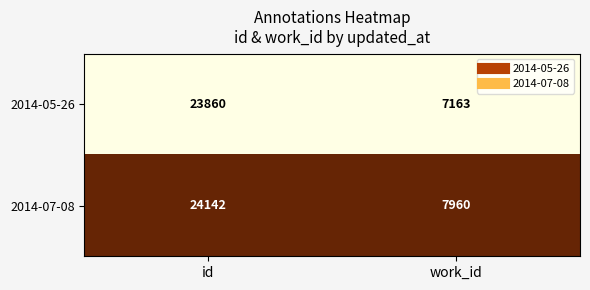

True or false: 2014-05-26 has a value of 7163 at work_id.

True